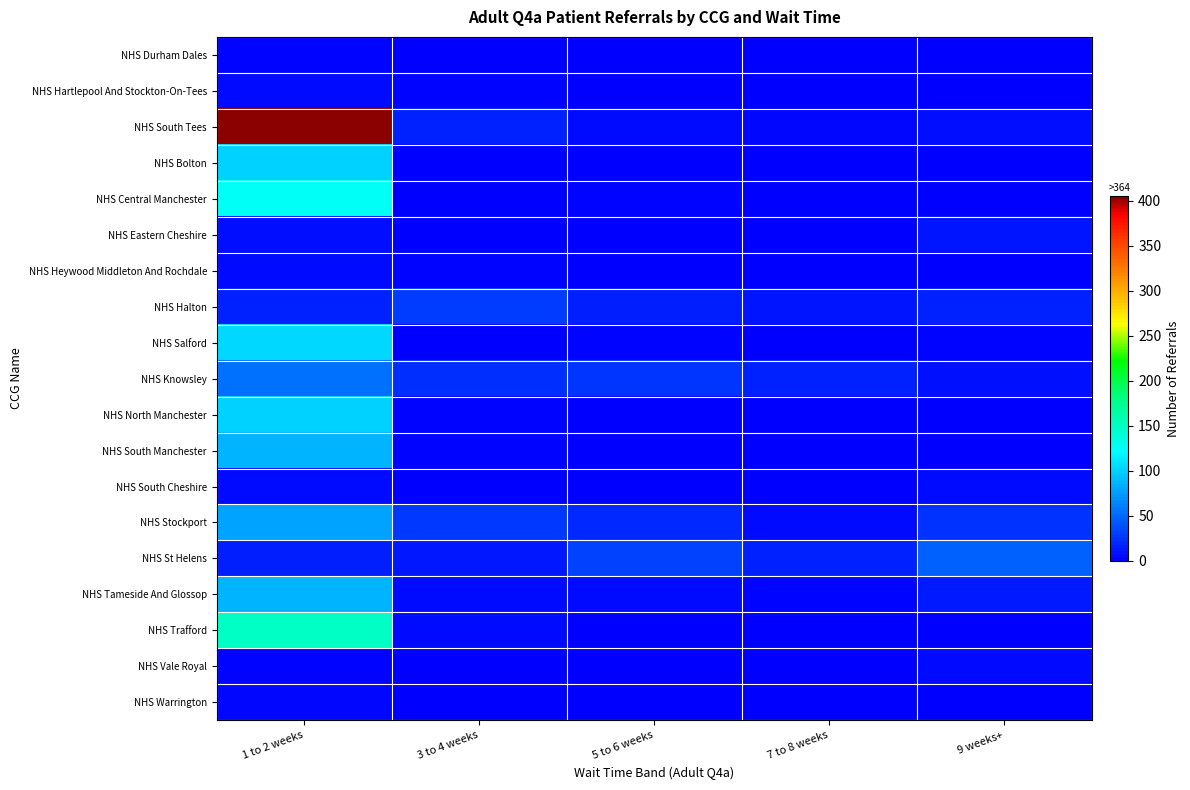

Reading left to right, extract all data points from this chart.

NHS Durham Dales: 1 to 2 weeks=3	3 to 4 weeks=0	5 to 6 weeks=1	7 to 8 weeks=0	9 weeks+=0
NHS Hartlepool And Stockton-On-Tees: 1 to 2 weeks=6	3 to 4 weeks=2	5 to 6 weeks=0	7 to 8 weeks=0	9 weeks+=0
NHS South Tees: 1 to 2 weeks=405	3 to 4 weeks=16	5 to 6 weeks=6	7 to 8 weeks=4	9 weeks+=7
NHS Bolton: 1 to 2 weeks=101	3 to 4 weeks=1	5 to 6 weeks=1	7 to 8 weeks=0	9 weeks+=0
NHS Central Manchester: 1 to 2 weeks=126	3 to 4 weeks=0	5 to 6 weeks=2	7 to 8 weeks=0	9 weeks+=0
NHS Eastern Cheshire: 1 to 2 weeks=7	3 to 4 weeks=1	5 to 6 weeks=1	7 to 8 weeks=0	9 weeks+=11
NHS Heywood Middleton And Rochdale: 1 to 2 weeks=5	3 to 4 weeks=2	5 to 6 weeks=0	7 to 8 weeks=0	9 weeks+=1
NHS Halton: 1 to 2 weeks=17	3 to 4 weeks=29	5 to 6 weeks=15	7 to 8 weeks=10	9 weeks+=16
NHS Salford: 1 to 2 weeks=104	3 to 4 weeks=0	5 to 6 weeks=3	7 to 8 weeks=1	9 weeks+=2
NHS Knowsley: 1 to 2 weeks=54	3 to 4 weeks=23	5 to 6 weeks=26	7 to 8 weeks=16	9 weeks+=8
NHS North Manchester: 1 to 2 weeks=100	3 to 4 weeks=3	5 to 6 weeks=0	7 to 8 weeks=0	9 weeks+=0
NHS South Manchester: 1 to 2 weeks=87	3 to 4 weeks=3	5 to 6 weeks=0	7 to 8 weeks=0	9 weeks+=0
NHS South Cheshire: 1 to 2 weeks=5	3 to 4 weeks=0	5 to 6 weeks=1	7 to 8 weeks=0	9 weeks+=5
NHS Stockport: 1 to 2 weeks=78	3 to 4 weeks=28	5 to 6 weeks=20	7 to 8 weeks=6	9 weeks+=24
NHS St Helens: 1 to 2 weeks=15	3 to 4 weeks=12	5 to 6 weeks=32	7 to 8 weeks=17	9 weeks+=47
NHS Tameside And Glossop: 1 to 2 weeks=86	3 to 4 weeks=6	5 to 6 weeks=5	7 to 8 weeks=2	9 weeks+=14
NHS Trafford: 1 to 2 weeks=149	3 to 4 weeks=6	5 to 6 weeks=1	7 to 8 weeks=0	9 weeks+=0
NHS Vale Royal: 1 to 2 weeks=2	3 to 4 weeks=1	5 to 6 weeks=0	7 to 8 weeks=0	9 weeks+=5
NHS Warrington: 1 to 2 weeks=4	3 to 4 weeks=0	5 to 6 weeks=0	7 to 8 weeks=0	9 weeks+=0